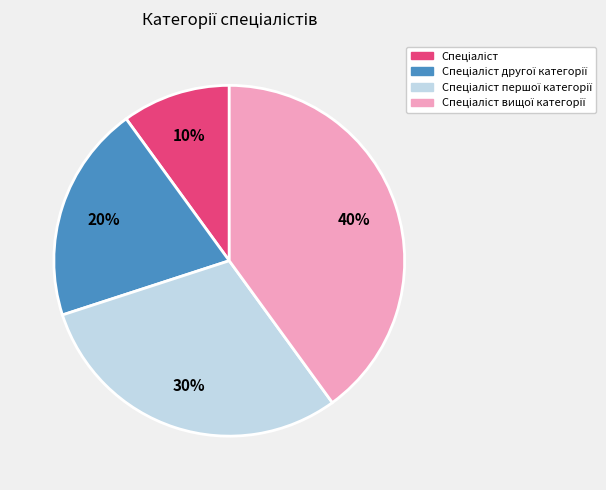

Is there any slice that represents more than half of the pie?

No